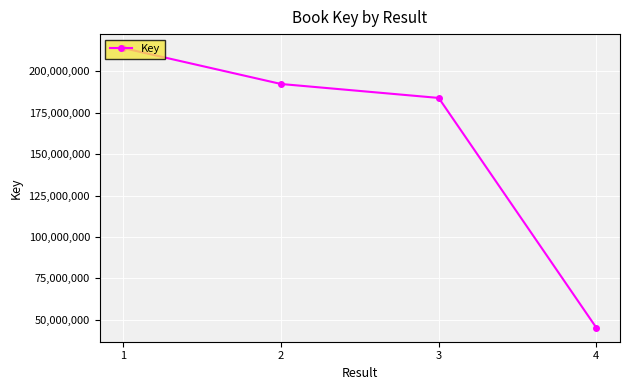

Is it true that the value at 1 is 214115160?

True